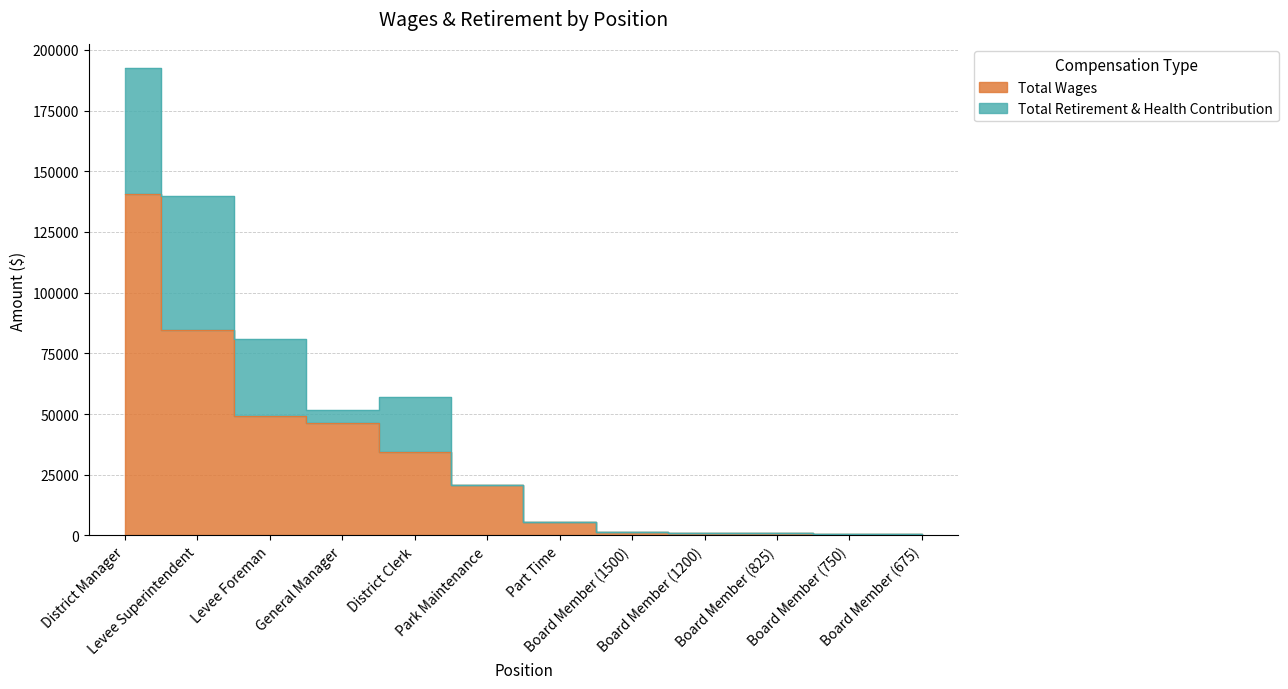

How many values are below 20933?

6